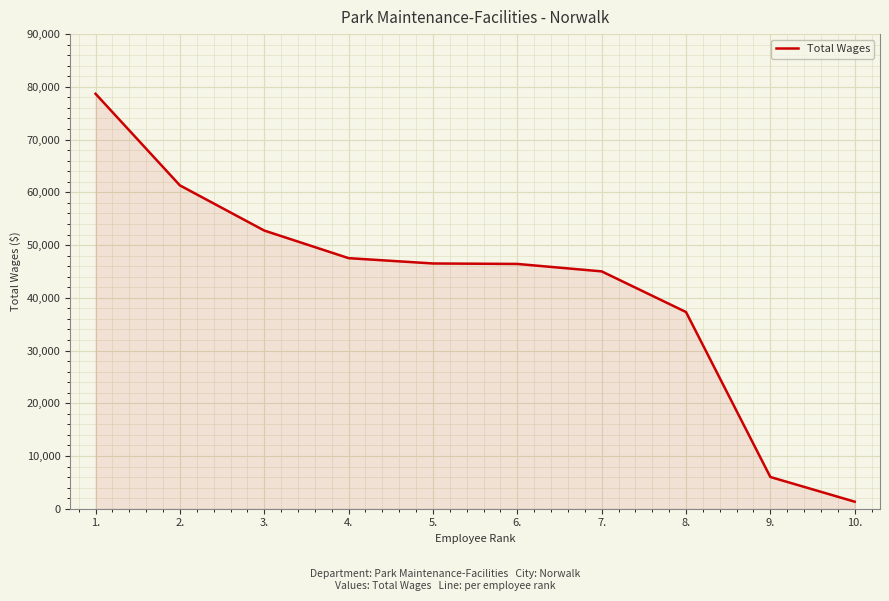

What is the sum of the values at 10. and 5.?

47841